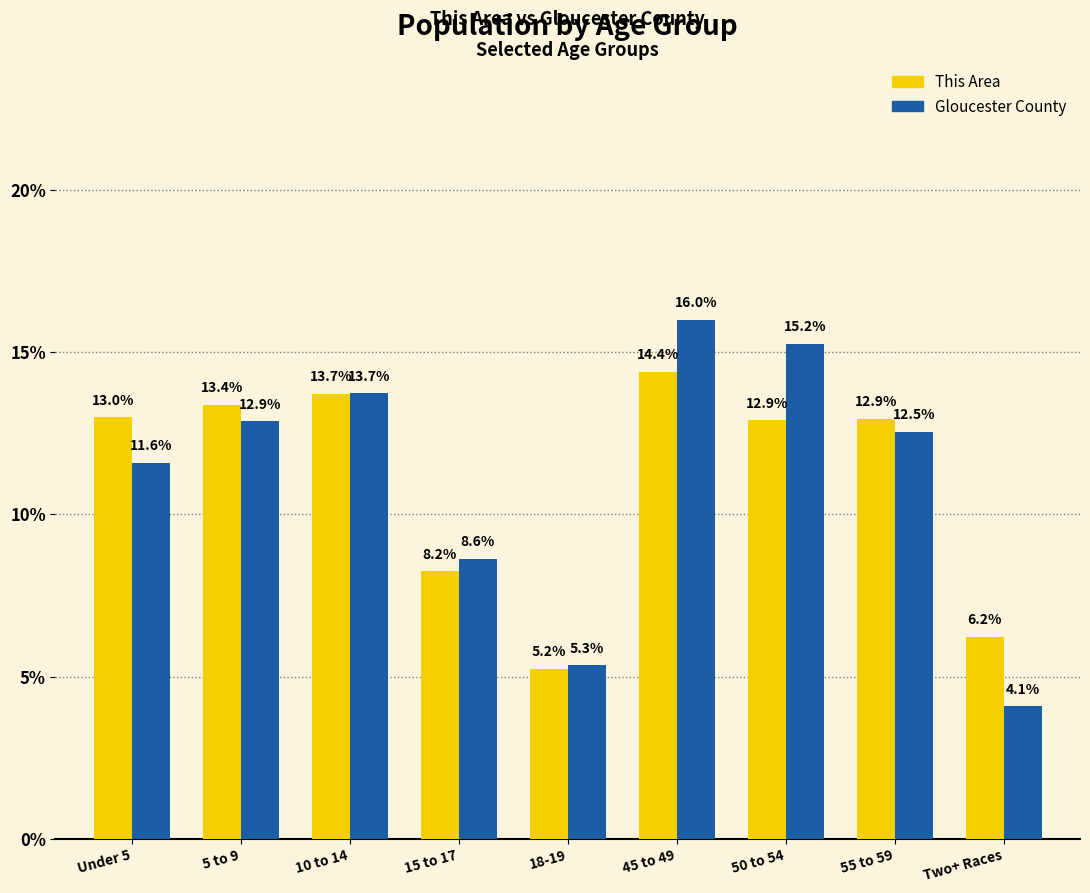

Reading left to right, extract all data points from this chart.

This Area: Under 5=13.0	5 to 9=13.4	10 to 14=13.7	15 to 17=8.2	18-19=5.2	45 to 49=14.4	50 to 54=12.9	55 to 59=12.9	Two+ Races=6.2
Gloucester County: Under 5=11.6	5 to 9=12.9	10 to 14=13.7	15 to 17=8.6	18-19=5.3	45 to 49=16.0	50 to 54=15.2	55 to 59=12.5	Two+ Races=4.1